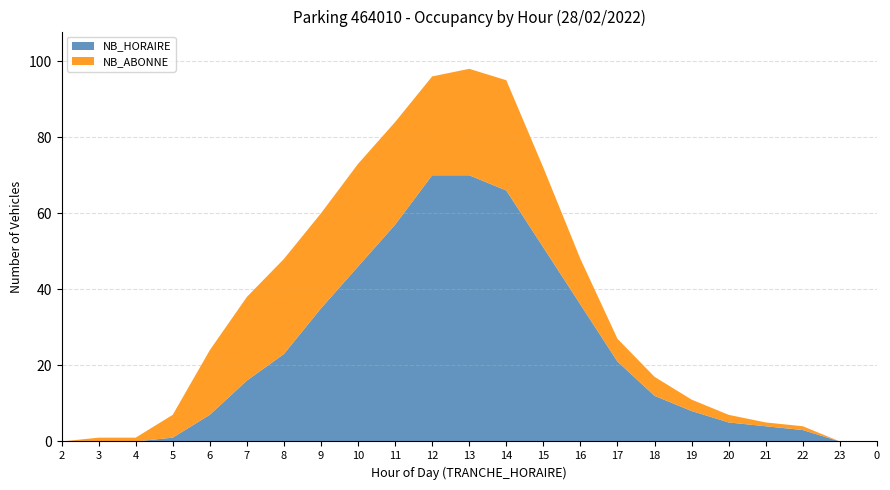

Reading left to right, what are all the values shown in this chart?

NB_HORAIRE: 0	0	0	1	7	16	23	35	46	57	70	70	66	51	36	21	12	8	5	4	3	0	0
NB_ABONNE: 0	1	1	6	17	22	25	25	27	27	26	28	29	21	12	6	5	3	2	1	1	0	0